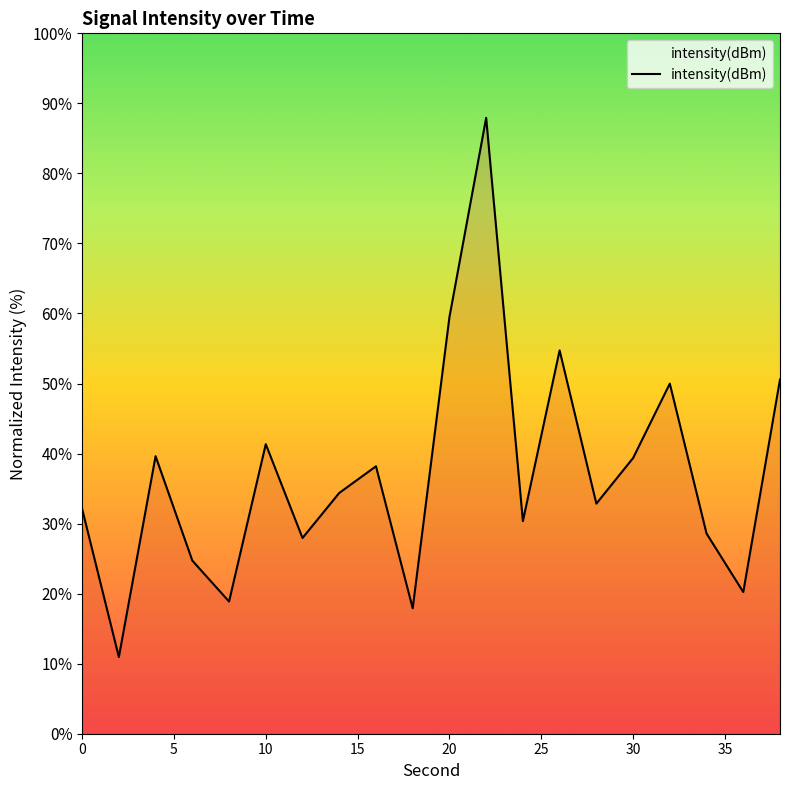

What is the maximum value shown in the chart?

87.9